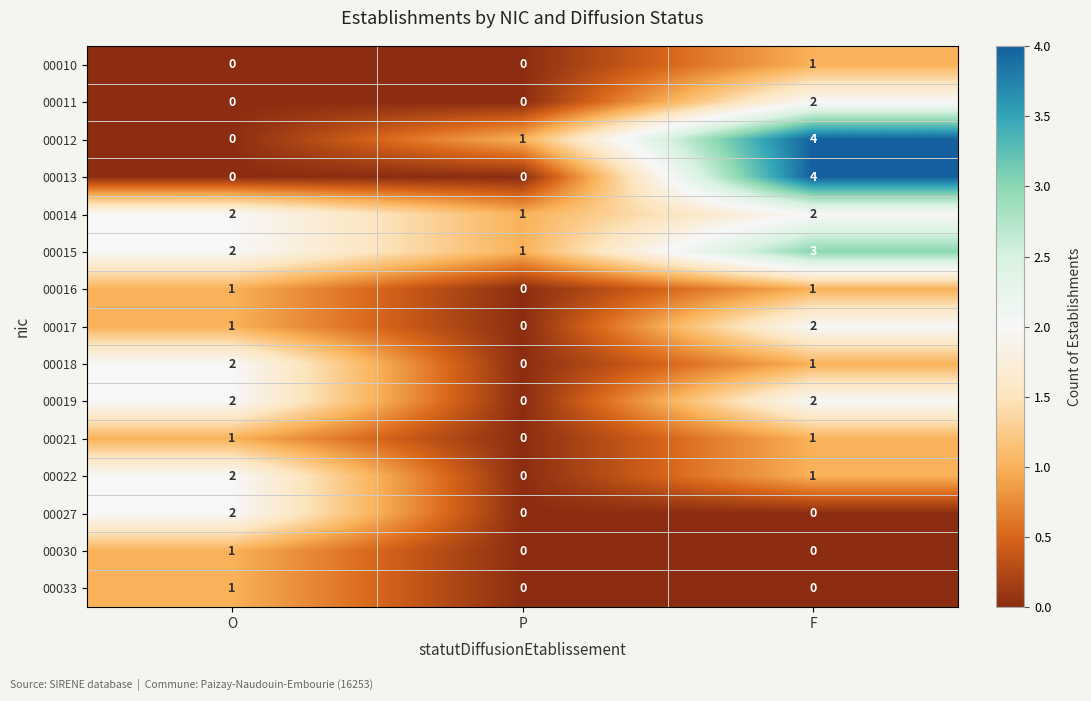

The value of 00022 at P is 1. True or false?

False